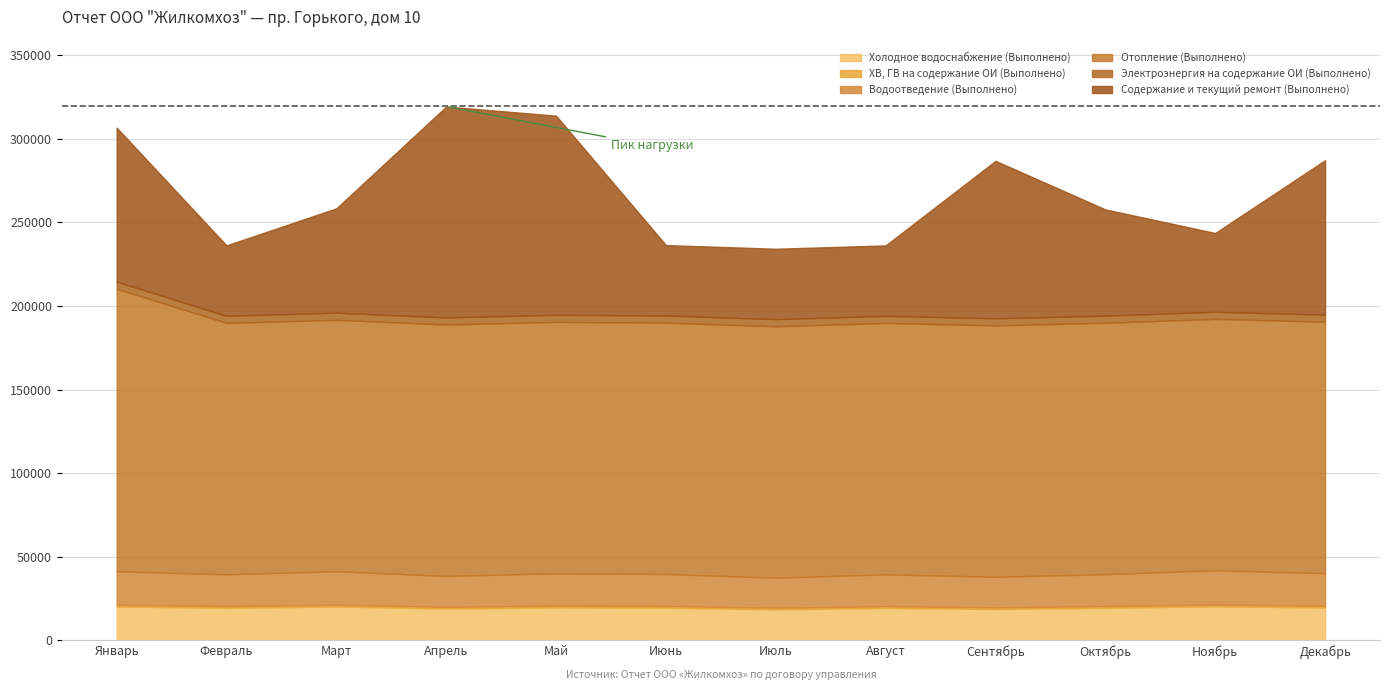

Reading left to right, what are all the values shown in this chart?

Холодное водоснабжение (Выполнено): 20248	19424	20248	18990	19682	19487	18488	19377	18726	19420	20392	19633
ХВ, ГВ на содержание ОИ (Выполнено): 1020	1020	1020	1020	1020	1020	1020	1020	1020	1020	1020	1020
Водоотведение (Выполнено): 20043	19007	20043	18462	19387	19142	17940	19058	18240	19113	20446	19492
Отопление (Выполнено): 169003	150433	150433	150433	150407	150407	150407	150407	150407	150407	150440	150440
Электроэнергия на содержание ОИ (Выполнено): 4253	4253	4253	4253	4253	4253	4253	4253	4253	4253	4253	4253
Содержание и текущий ремонт (Выполнено): 92126	42130	62425	126184	119100	42130	42130	42130	94185	63569	47107	92392